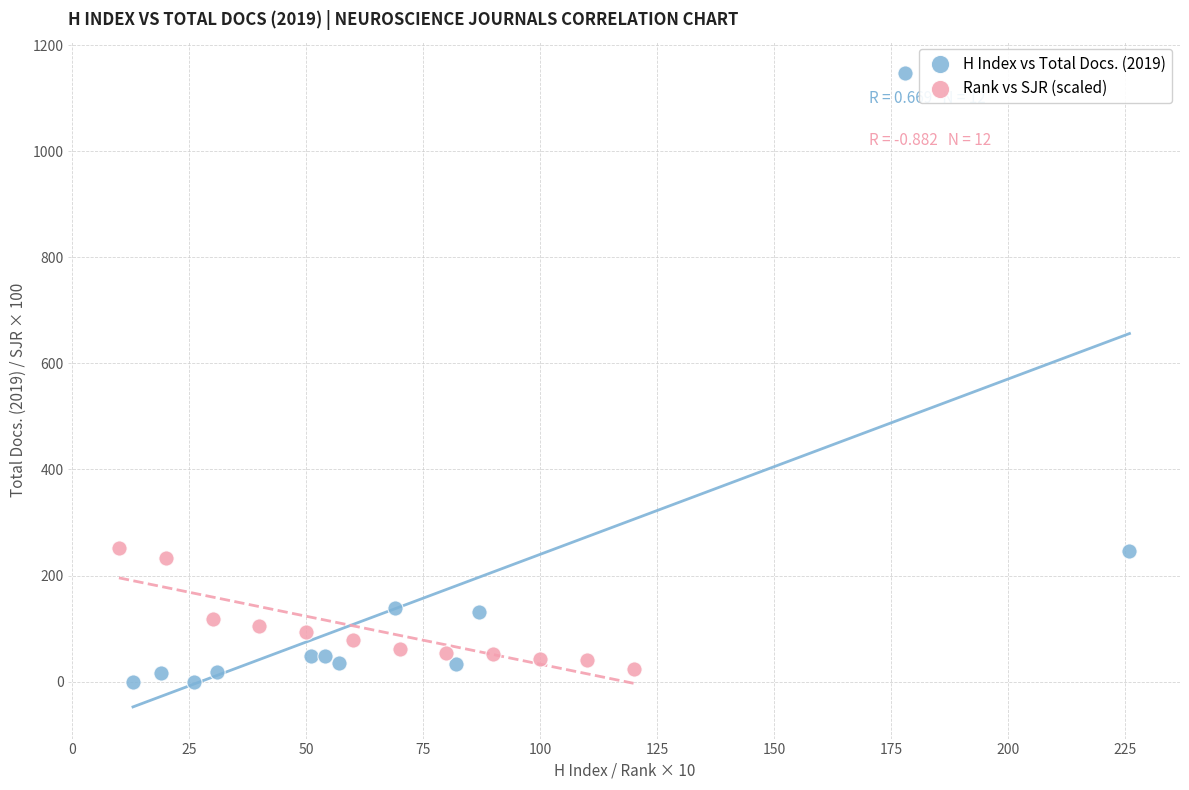

Which series has the largest Y range (max minus min)?

H Index vs Total Docs. (2019)